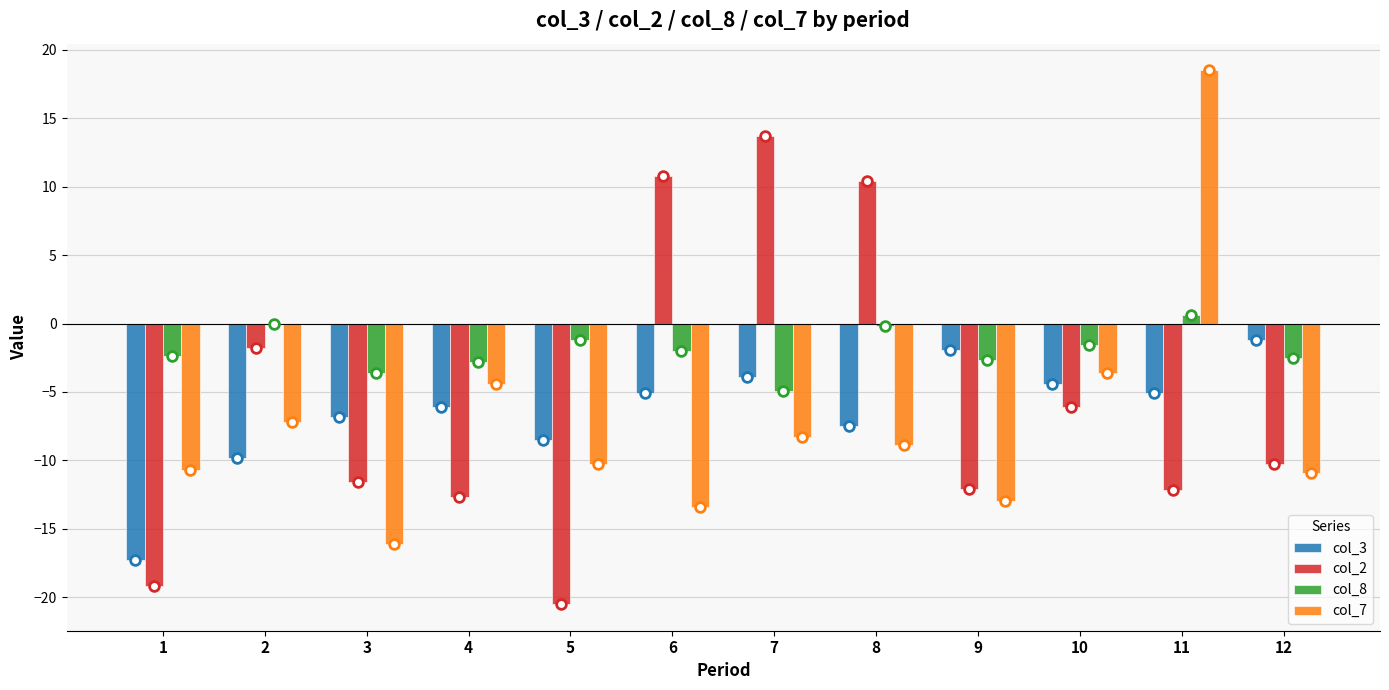

What is the average value of the col_8 series?

-1.9